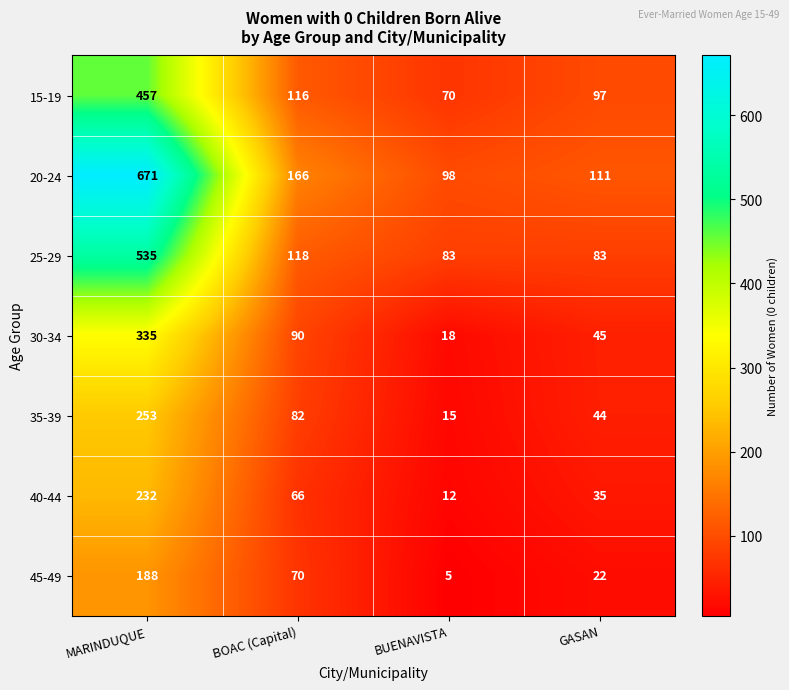

What is the total value across all series at GASAN?

437